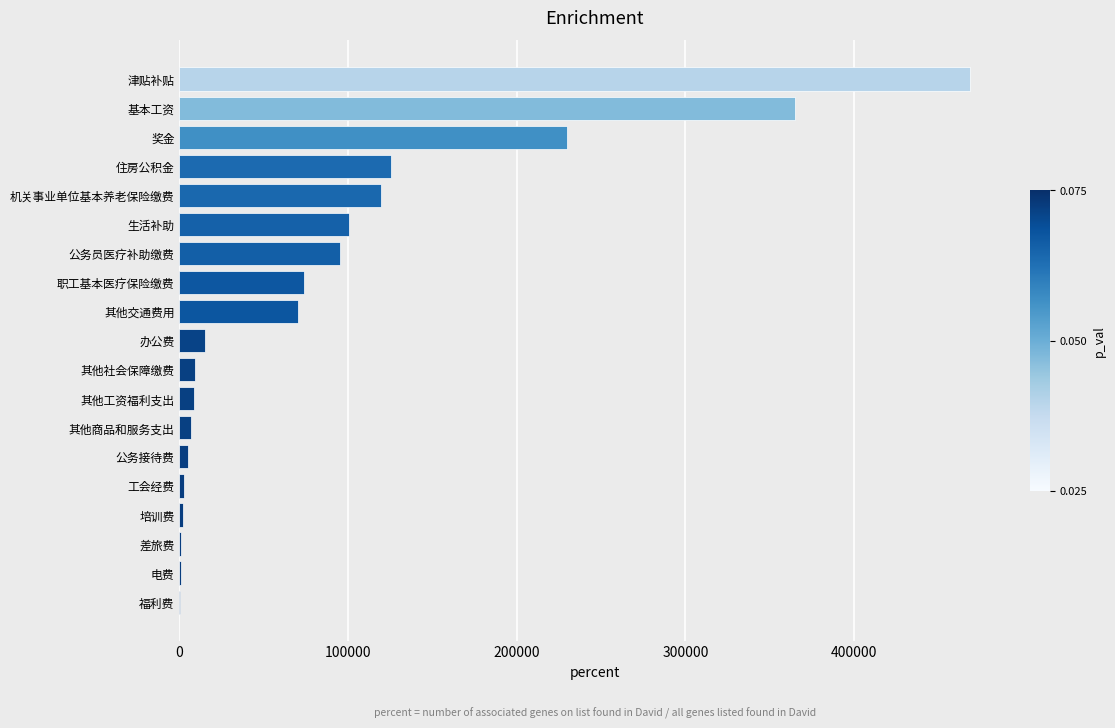

Approximately how many times larger is the value at 职工基本医疗保险缴费 compared to 机关事业单位基本养老保险缴费?

0.6